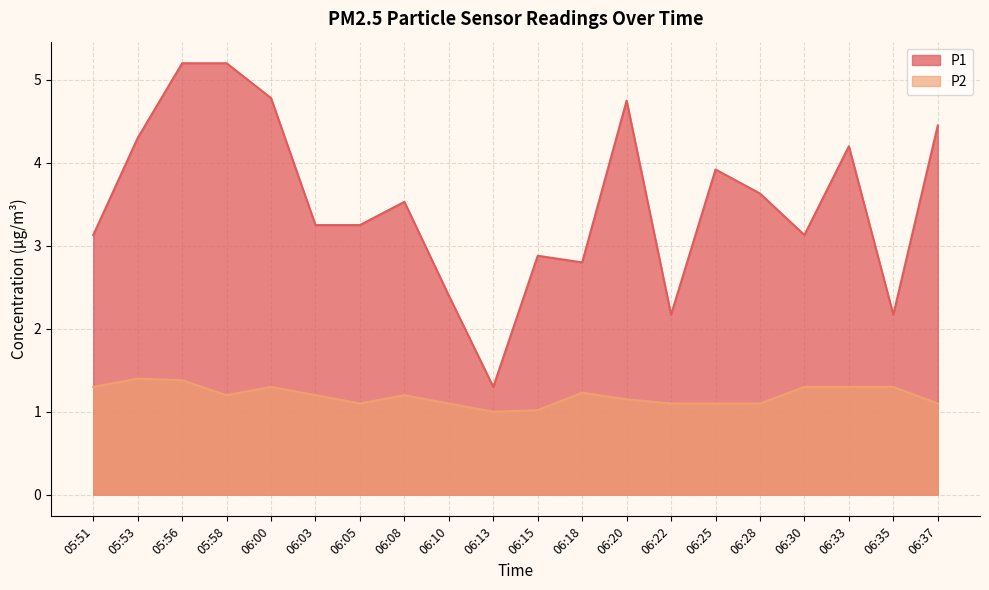

Does the chart have visible grid lines?

Yes